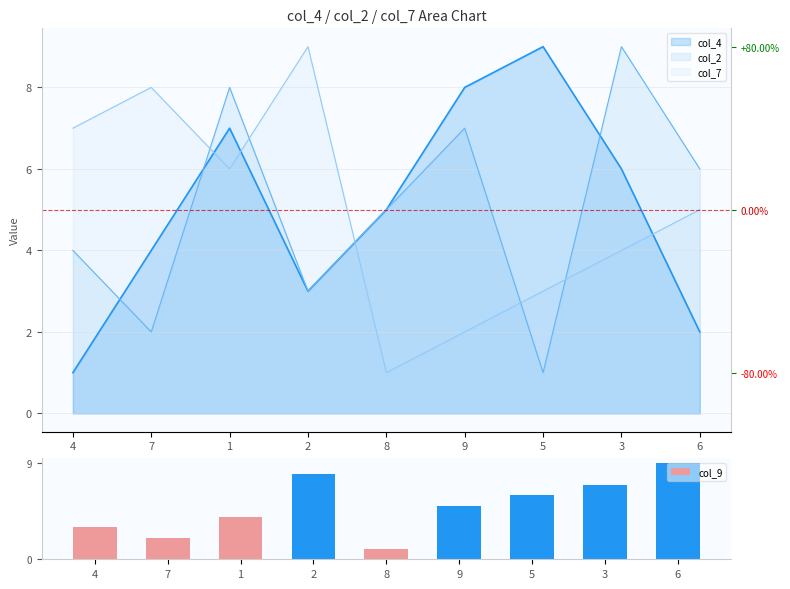

How many values are between 3 and 7?

5